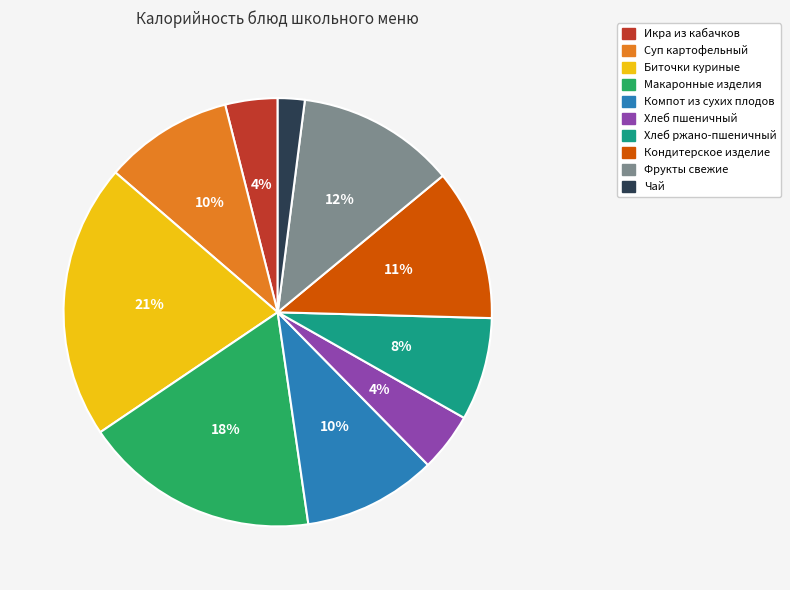

Is there any slice that represents more than half of the pie?

No